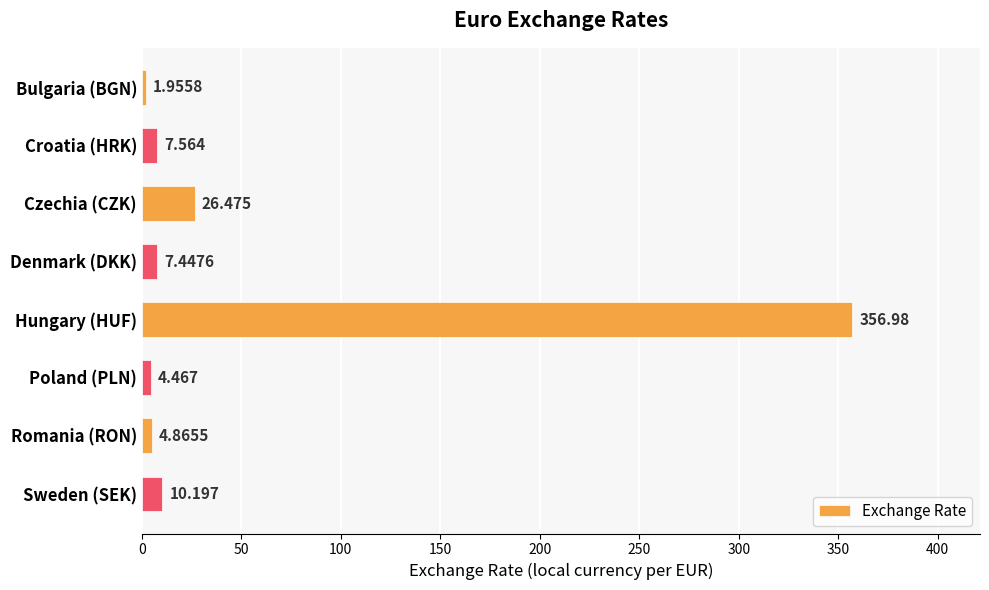

Which has a higher value, Sweden (SEK) or Poland (PLN)?

Sweden (SEK)